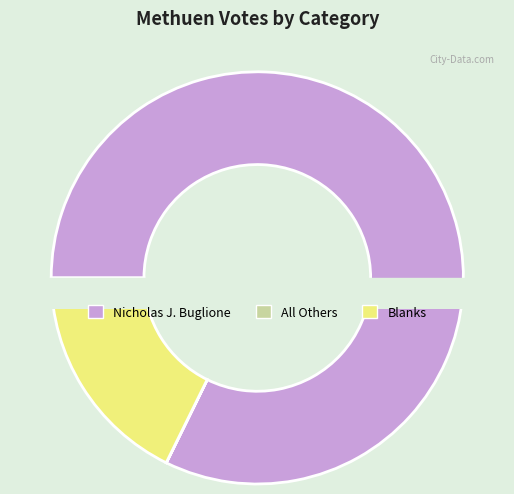

To the nearest percent, what is the difference between the All Others and Blanks slice percentages?

18%